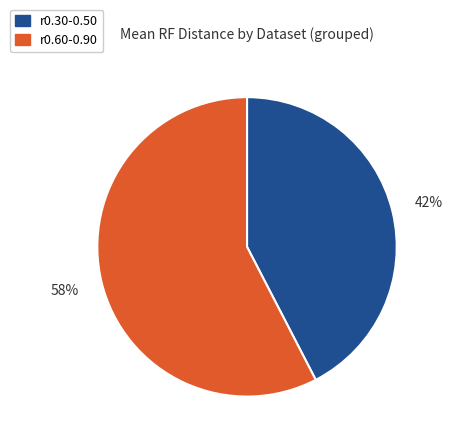

To the nearest percent, what is the average slice percentage?

50%